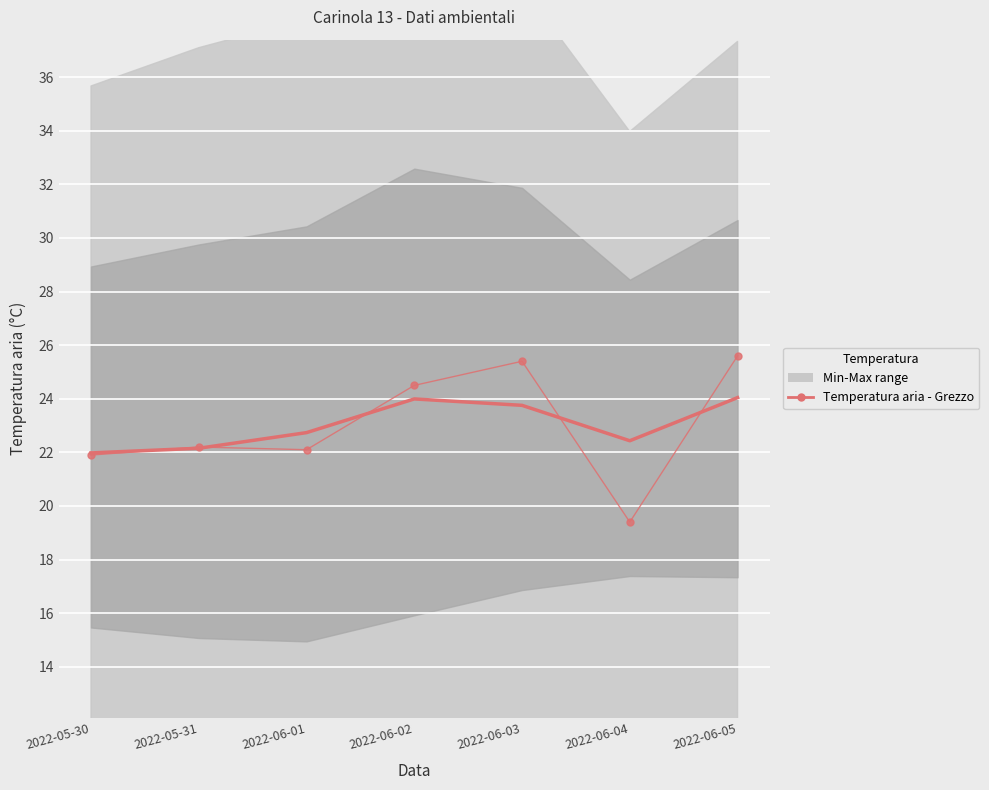

What is the sum of all Temperatura aria - Grezzo values?

161.1